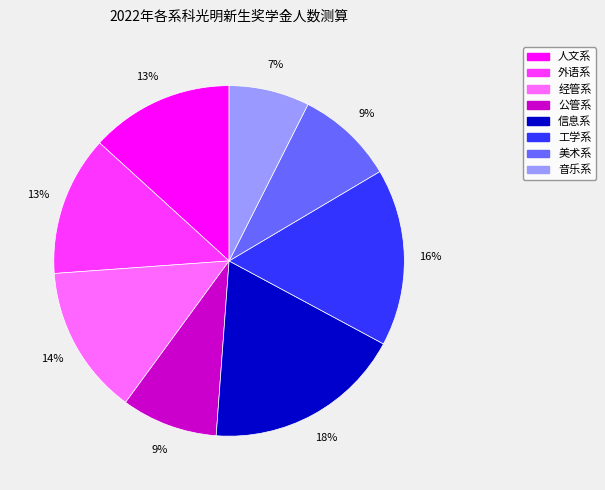

To the nearest percent, what is the difference between the largest and smallest slice percentages?

11%